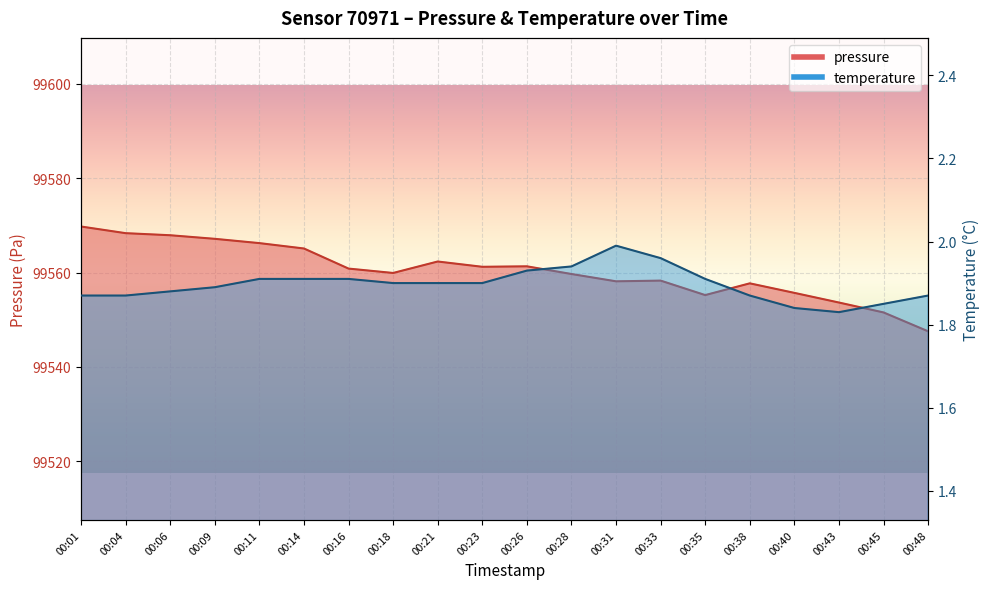

Reading left to right, extract all data points from this chart.

pressure: 00:01=99569.8	00:04=99568.4	00:06=99567.9	00:09=99567.2	00:11=99566.2	00:14=99565.1	00:16=99560.9	00:18=99559.9	00:21=99562.4	00:23=99561.2	00:26=99561.3	00:28=99559.7	00:31=99558.1	00:33=99558.3	00:35=99555.2	00:38=99557.7	00:40=99555.7	00:43=99553.6	00:45=99551.6	00:48=99547.6
temperature: 00:01=1.9	00:04=1.9	00:06=1.9	00:09=1.9	00:11=1.9	00:14=1.9	00:16=1.9	00:18=1.9	00:21=1.9	00:23=1.9	00:26=1.9	00:28=1.9	00:31=2.0	00:33=2.0	00:35=1.9	00:38=1.9	00:40=1.8	00:43=1.8	00:45=1.9	00:48=1.9